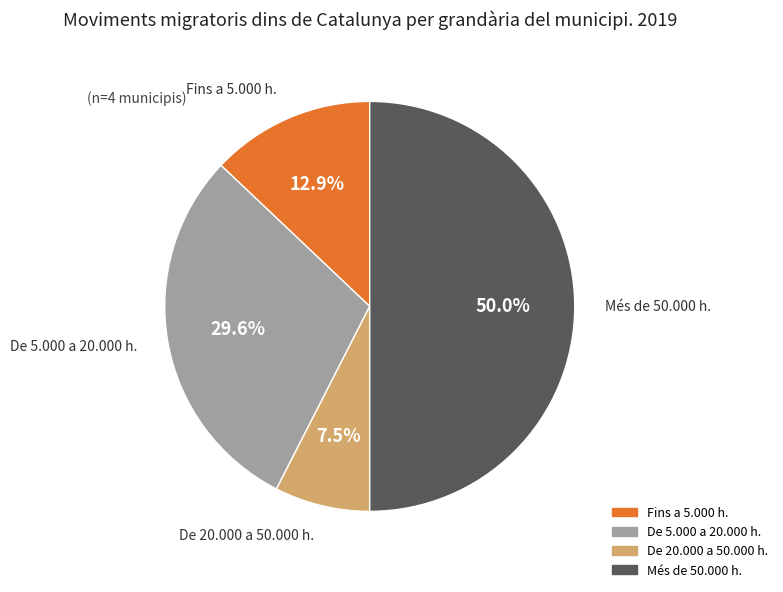

Which category has the biggest portion of the pie?

Més de 50.000 h.